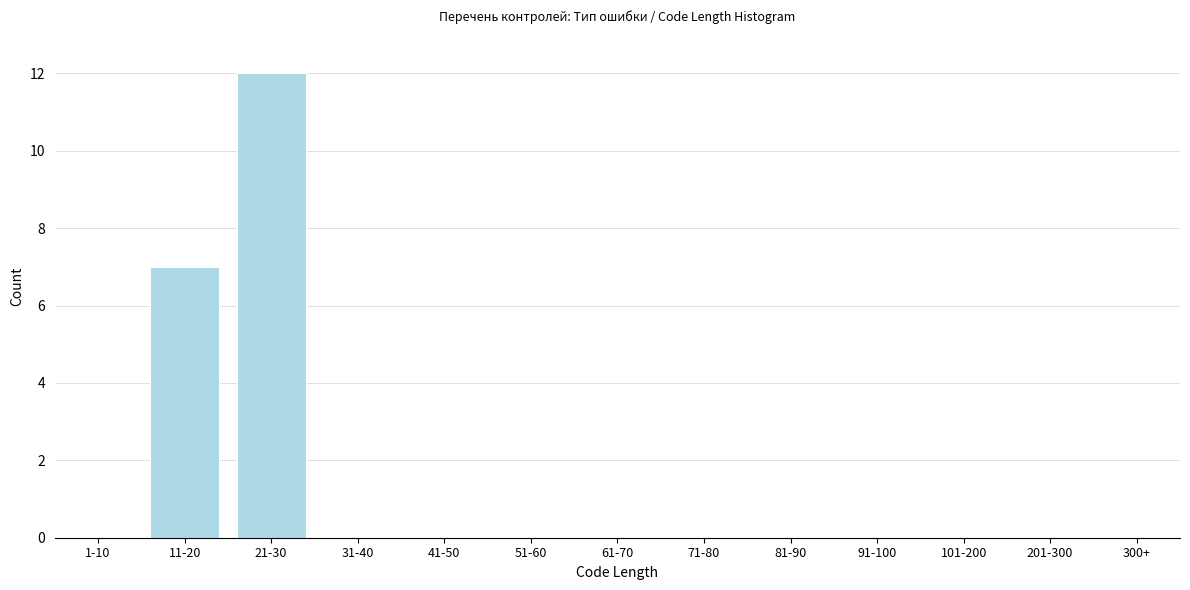

Reading left to right, transcribe all the data shown in this chart.

1-10=0	11-20=7	21-30=12	31-40=0	41-50=0	51-60=0	61-70=0	71-80=0	81-90=0	91-100=0	101-200=0	201-300=0